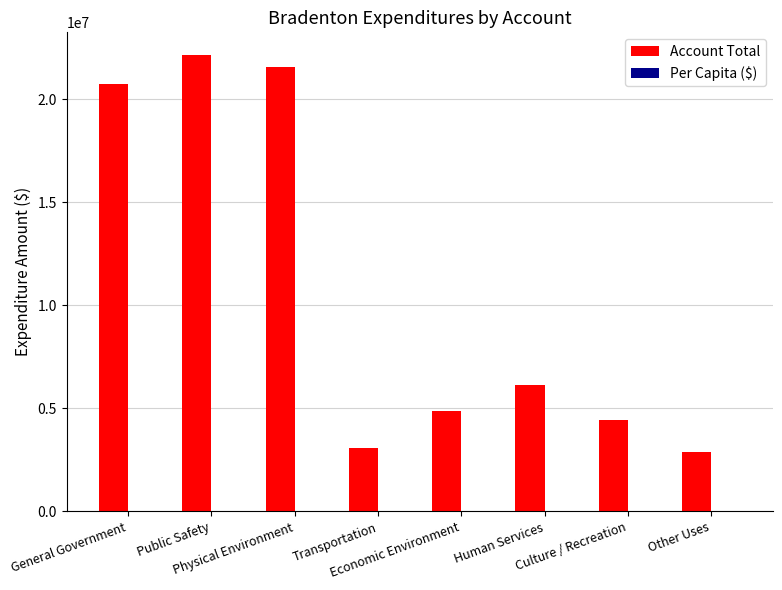

What is the greatest value displayed?

22147861.0